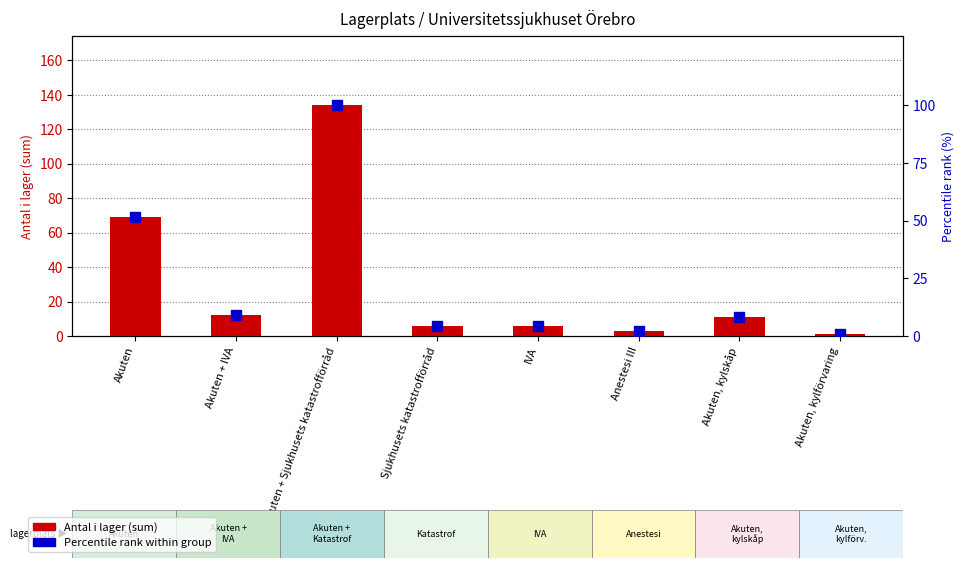

Which series has the largest total across all categories?

Antal i lager (sum)